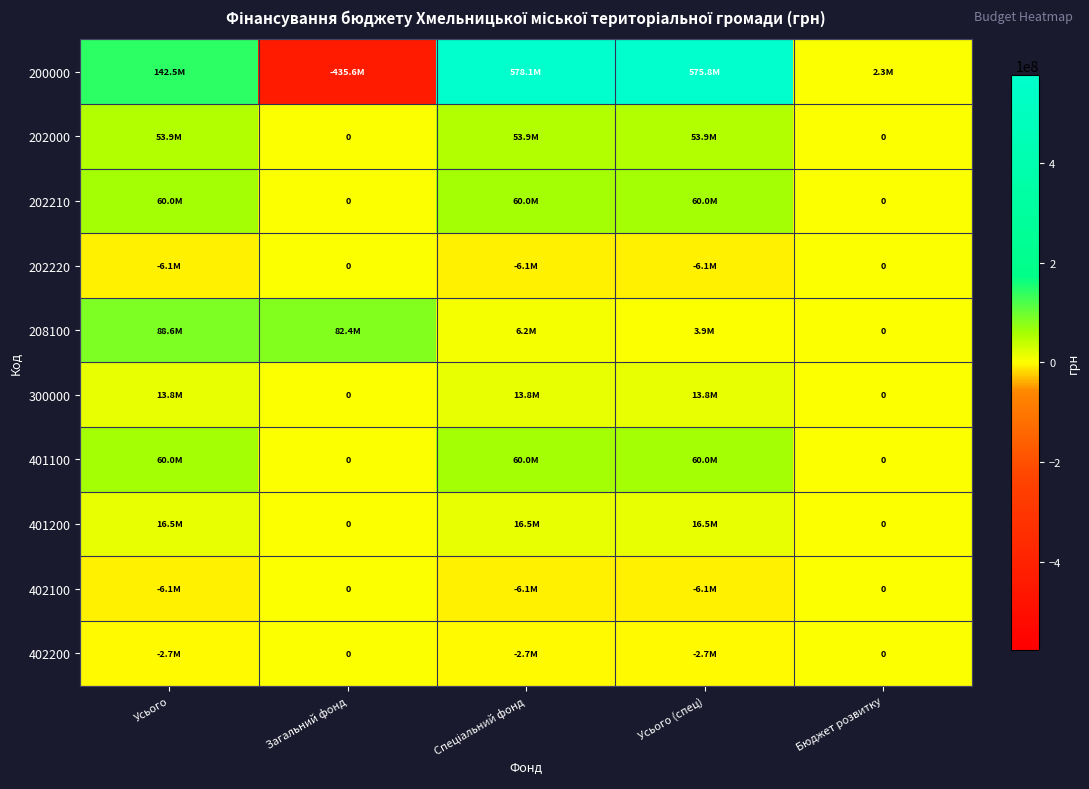

Count the 402200 values in the range -2749028 to 0.

5